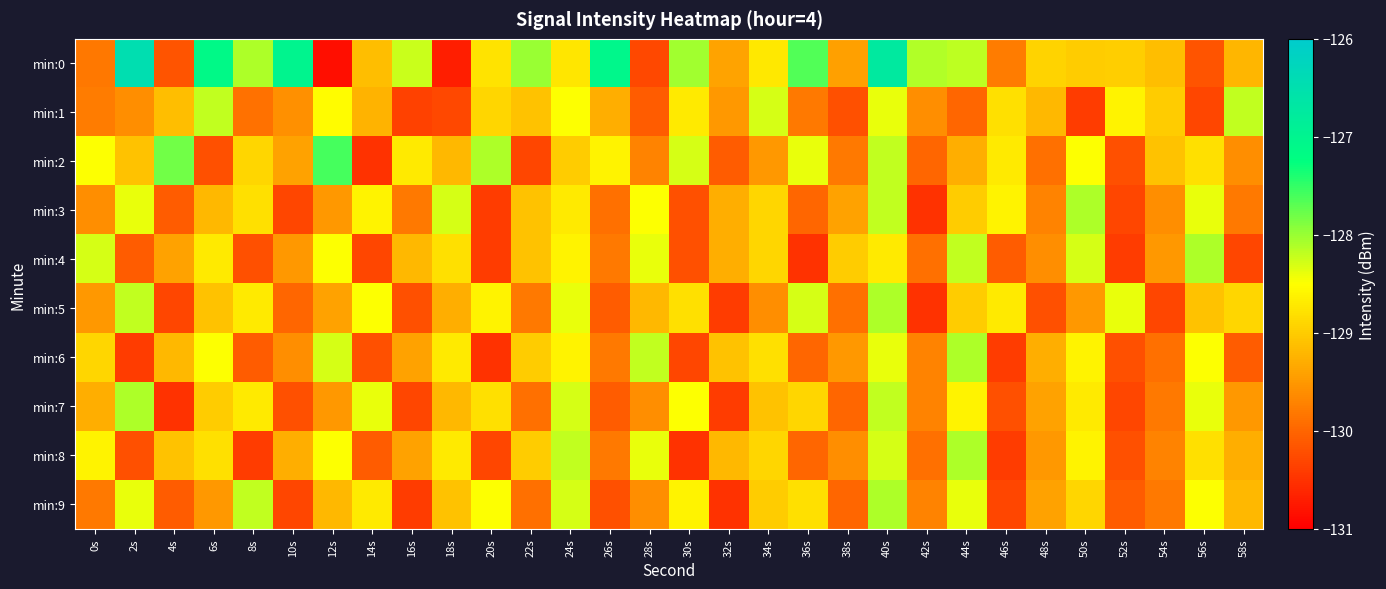

Reading left to right, list all the values displayed in this chart.

min:0: 0s=-129.8	2s=-126.5	4s=-130.2	6s=-127.1	8s=-128.1	10s=-127.0	12s=-130.8	14s=-129.1	16s=-128.2	18s=-130.7	20s=-128.8	22s=-128.0	24s=-128.7	26s=-127.1	28s=-130.3	30s=-128.0	32s=-129.4	34s=-128.7	36s=-127.6	38s=-129.4	40s=-126.7	42s=-128.1	44s=-128.2	46s=-129.8	48s=-128.9	50s=-129.0	52s=-129.0	54s=-129.1	56s=-130.2	58s=-129.2
min:1: 0s=-129.8	2s=-129.6	4s=-129.1	6s=-128.2	8s=-129.9	10s=-129.6	12s=-128.5	14s=-129.2	16s=-130.3	18s=-130.3	20s=-128.9	22s=-129.1	24s=-128.5	26s=-129.3	28s=-130.1	30s=-128.7	32s=-129.5	34s=-128.3	36s=-129.8	38s=-130.2	40s=-128.4	42s=-129.6	44s=-130.0	46s=-128.8	48s=-129.2	50s=-130.4	52s=-128.6	54s=-129.0	56s=-130.3	58s=-128.2
min:2: 0s=-128.5	2s=-129.1	4s=-127.8	6s=-130.2	8s=-128.9	10s=-129.4	12s=-127.6	14s=-130.5	16s=-128.7	18s=-129.2	20s=-128.1	22s=-130.3	24s=-129.0	26s=-128.6	28s=-129.7	30s=-128.3	32s=-130.1	34s=-129.5	36s=-128.4	38s=-129.8	40s=-128.2	42s=-130.0	44s=-129.3	46s=-128.7	48s=-129.9	50s=-128.5	52s=-130.2	54s=-129.1	56s=-128.8	58s=-129.6
min:3: 0s=-129.6	2s=-128.4	4s=-130.1	6s=-129.2	8s=-128.8	10s=-130.3	12s=-129.5	14s=-128.6	16s=-129.8	18s=-128.3	20s=-130.4	22s=-129.1	24s=-128.7	26s=-129.9	28s=-128.5	30s=-130.2	32s=-129.3	34s=-128.9	36s=-130.0	38s=-129.4	40s=-128.2	42s=-130.5	44s=-129.0	46s=-128.6	48s=-129.7	50s=-128.1	52s=-130.3	54s=-129.6	56s=-128.4	58s=-129.8
min:4: 0s=-128.3	2s=-130.1	4s=-129.4	6s=-128.7	8s=-130.2	10s=-129.5	12s=-128.5	14s=-130.3	16s=-129.2	18s=-128.8	20s=-130.4	22s=-129.1	24s=-128.6	26s=-129.8	28s=-128.4	30s=-130.2	32s=-129.3	34s=-128.9	36s=-130.5	38s=-129.0	40s=-128.7	42s=-129.9	44s=-128.2	46s=-130.1	48s=-129.6	50s=-128.3	52s=-130.4	54s=-129.5	56s=-128.1	58s=-130.3
min:5: 0s=-129.5	2s=-128.2	4s=-130.3	6s=-129.1	8s=-128.7	10s=-130.0	12s=-129.4	14s=-128.5	16s=-130.2	18s=-129.3	20s=-128.6	22s=-129.8	24s=-128.4	26s=-130.1	28s=-129.2	30s=-128.8	32s=-130.4	34s=-129.6	36s=-128.3	38s=-129.9	40s=-128.1	42s=-130.5	44s=-129.0	46s=-128.7	48s=-130.2	50s=-129.5	52s=-128.4	54s=-130.3	56s=-129.1	58s=-128.9
min:6: 0s=-128.9	2s=-130.4	4s=-129.2	6s=-128.5	8s=-130.1	10s=-129.6	12s=-128.3	14s=-130.2	16s=-129.4	18s=-128.7	20s=-130.5	22s=-129.0	24s=-128.6	26s=-129.8	28s=-128.2	30s=-130.3	32s=-129.1	34s=-128.8	36s=-130.0	38s=-129.5	40s=-128.4	42s=-129.7	44s=-128.1	46s=-130.4	48s=-129.3	50s=-128.6	52s=-130.2	54s=-129.9	56s=-128.5	58s=-130.1
min:7: 0s=-129.3	2s=-128.1	4s=-130.5	6s=-129.0	8s=-128.7	10s=-130.2	12s=-129.5	14s=-128.4	16s=-130.3	18s=-129.2	20s=-128.8	22s=-129.9	24s=-128.3	26s=-130.1	28s=-129.6	30s=-128.5	32s=-130.4	34s=-129.1	36s=-128.9	38s=-130.0	40s=-128.2	42s=-129.7	44s=-128.6	46s=-130.2	48s=-129.4	50s=-128.7	52s=-130.3	54s=-129.8	56s=-128.4	58s=-129.5
min:8: 0s=-128.6	2s=-130.2	4s=-129.1	6s=-128.8	8s=-130.4	10s=-129.3	12s=-128.5	14s=-130.1	16s=-129.4	18s=-128.7	20s=-130.3	22s=-129.0	24s=-128.2	26s=-129.8	28s=-128.4	30s=-130.5	32s=-129.2	34s=-128.9	36s=-130.0	38s=-129.6	40s=-128.3	42s=-129.9	44s=-128.1	46s=-130.4	48s=-129.5	50s=-128.6	52s=-130.2	54s=-129.7	56s=-128.8	58s=-129.3
min:9: 0s=-129.8	2s=-128.4	4s=-130.1	6s=-129.5	8s=-128.2	10s=-130.3	12s=-129.2	14s=-128.7	16s=-130.4	18s=-129.1	20s=-128.5	22s=-129.9	24s=-128.3	26s=-130.2	28s=-129.6	30s=-128.6	32s=-130.5	34s=-129.0	36s=-128.8	38s=-130.0	40s=-128.1	42s=-129.7	44s=-128.4	46s=-130.3	48s=-129.4	50s=-128.9	52s=-130.1	54s=-129.8	56s=-128.5	58s=-129.2